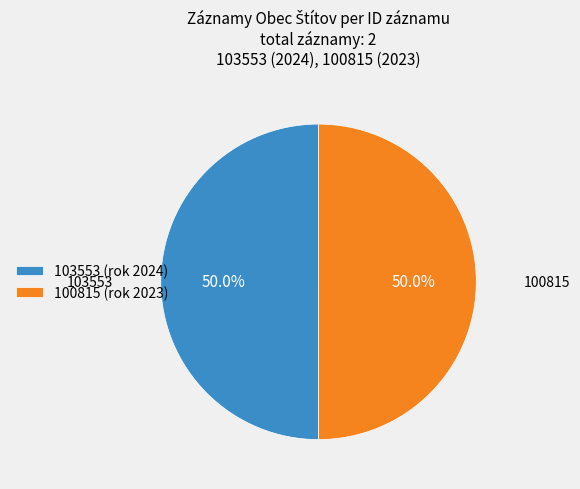

To the nearest percent, what percentage of the pie is 103553?

50%